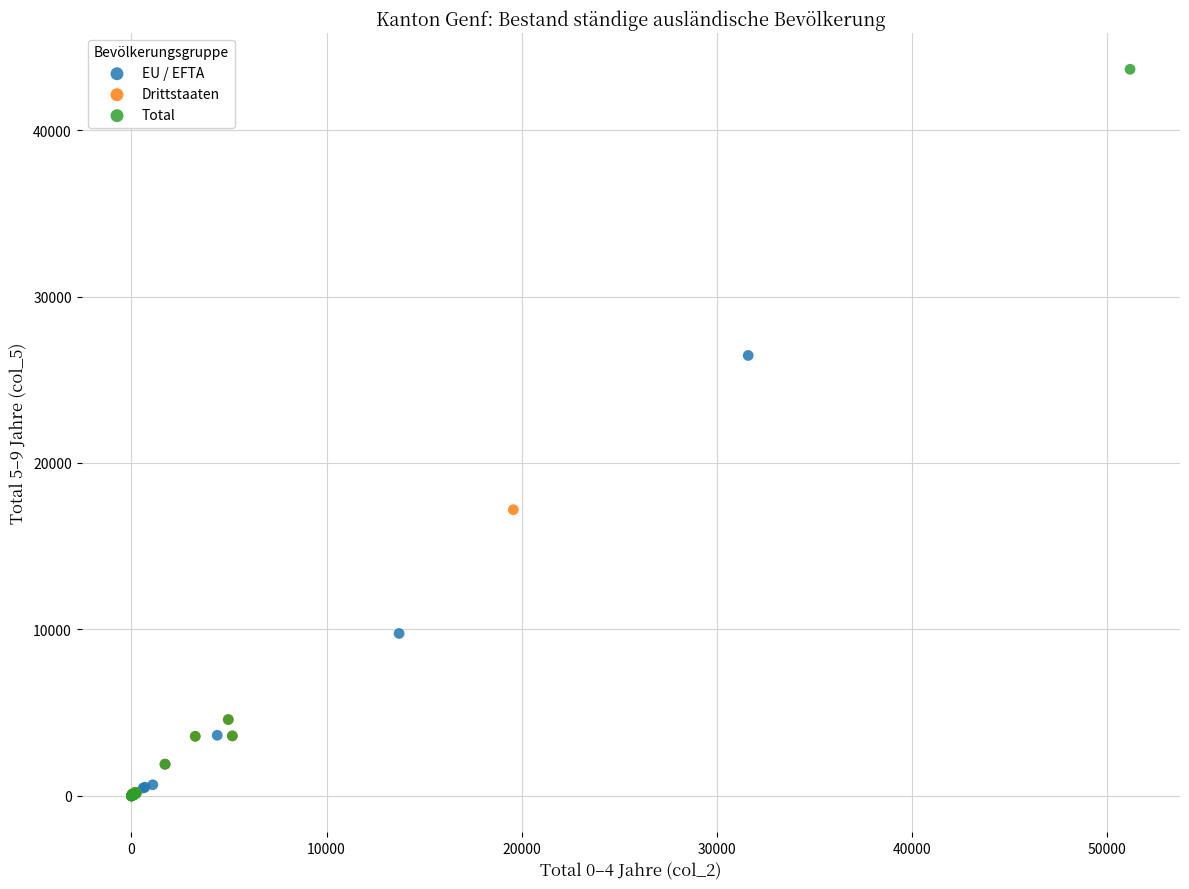

Which series reaches the maximum Y coordinate?

Total